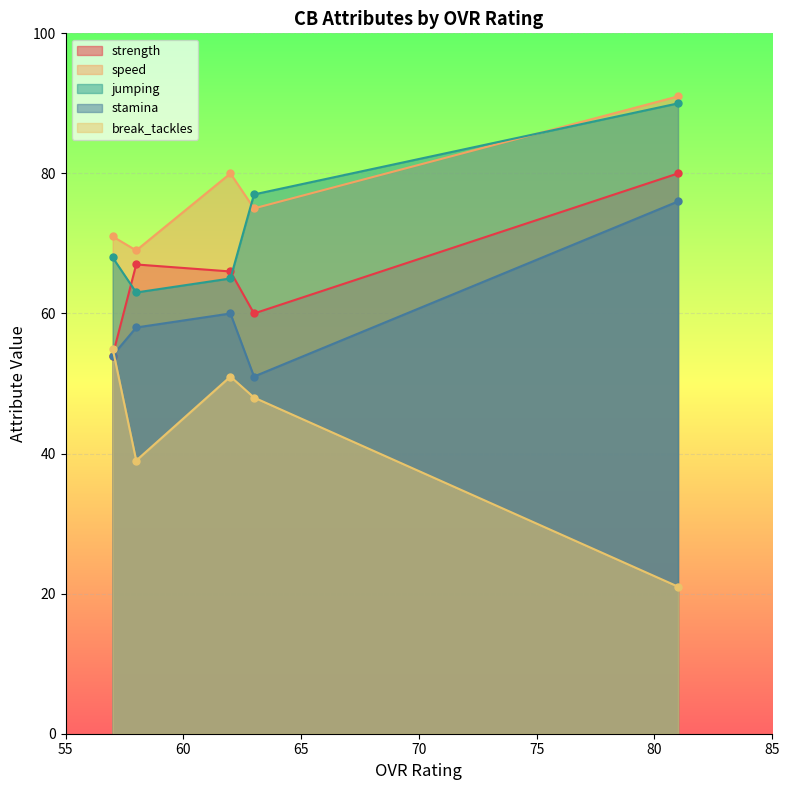

What is the sum of the jumping values at 58 and 81?

153